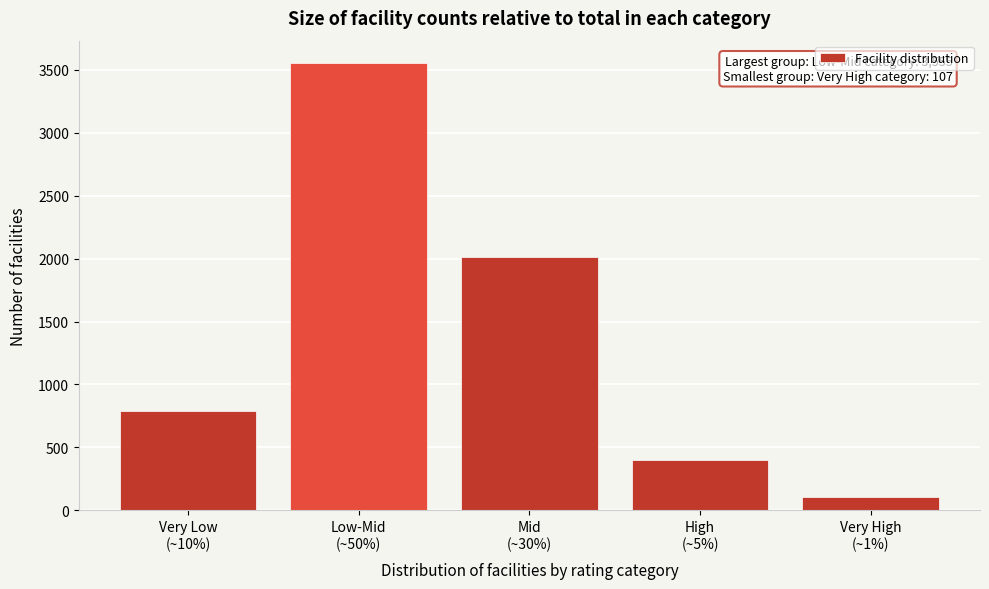

Reading left to right, what are all the values shown in this chart?

793	3555	2017	396	107